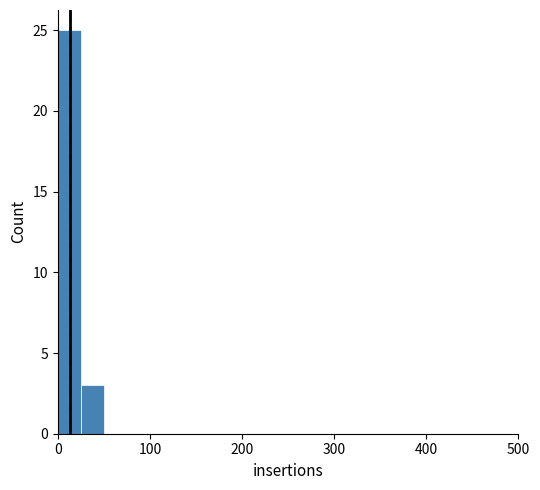

Around what value on the x-axis is the tallest bar? Give the approximate position of its centre, as read against the axis.

10